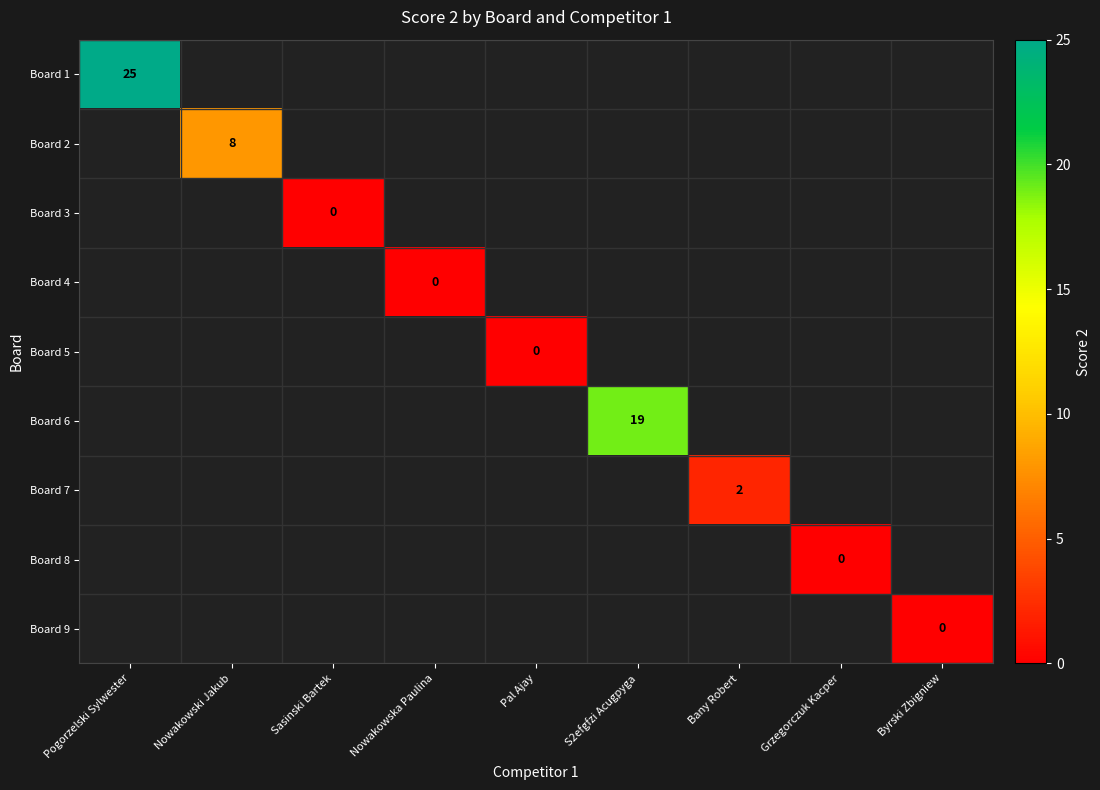

The value of Board 1 at Pogorzelski Sylwester is 25. True or false?

True